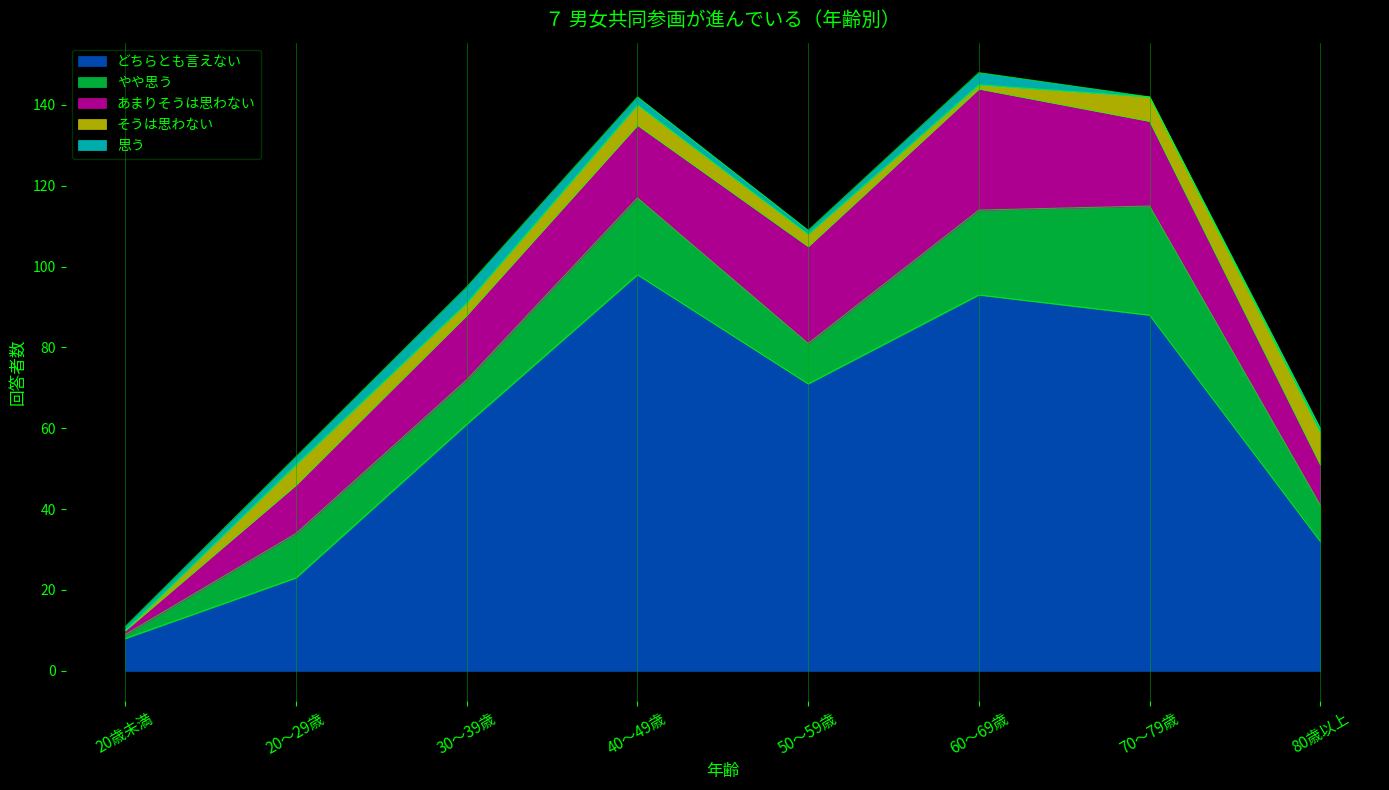

Reading left to right, extract all data points from this chart.

どちらとも言えない: 20歳未満=8	20～29歳=23	30～39歳=61	40～49歳=98	50～59歳=71	60～69歳=93	70～79歳=88	80歳以上=32
やや思う: 20歳未満=1	20～29歳=11	30～39歳=11	40～49歳=19	50～59歳=10	60～69歳=21	70～79歳=27	80歳以上=9
あまりそうは思わない: 20歳未満=1	20～29歳=12	30～39歳=16	40～49歳=18	50～59歳=24	60～69歳=30	70～79歳=21	80歳以上=10
そうは思わない: 20歳未満=0	20～29歳=5	30～39歳=3	40～49歳=5	50～59歳=3	60～69歳=1	70～79歳=6	80歳以上=8
思う: 20歳未満=1	20～29歳=2	30～39歳=4	40～49歳=2	50～59歳=1	60～69歳=3	70～79歳=0	80歳以上=1